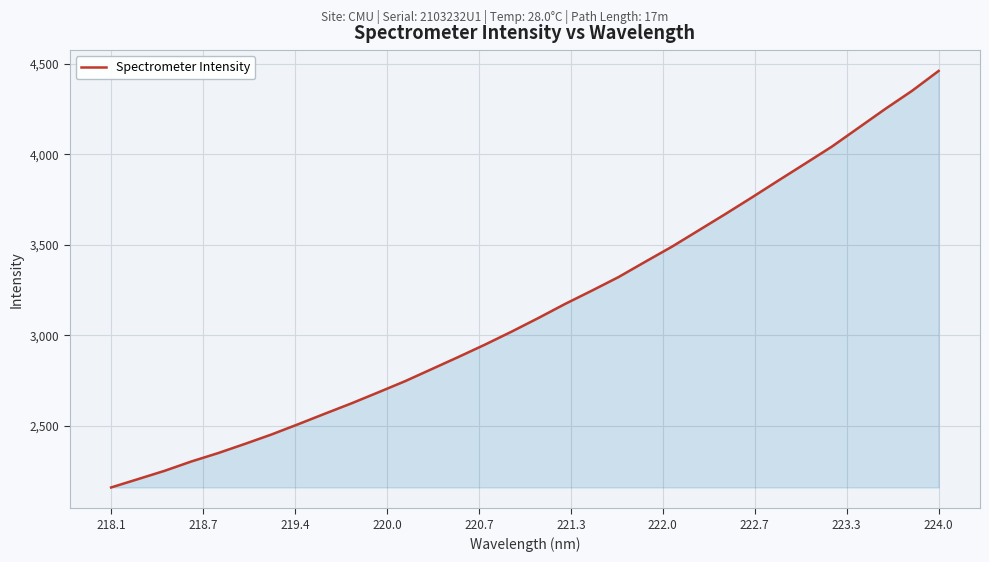

What is the difference between the maximum and minimum values?

2301.5